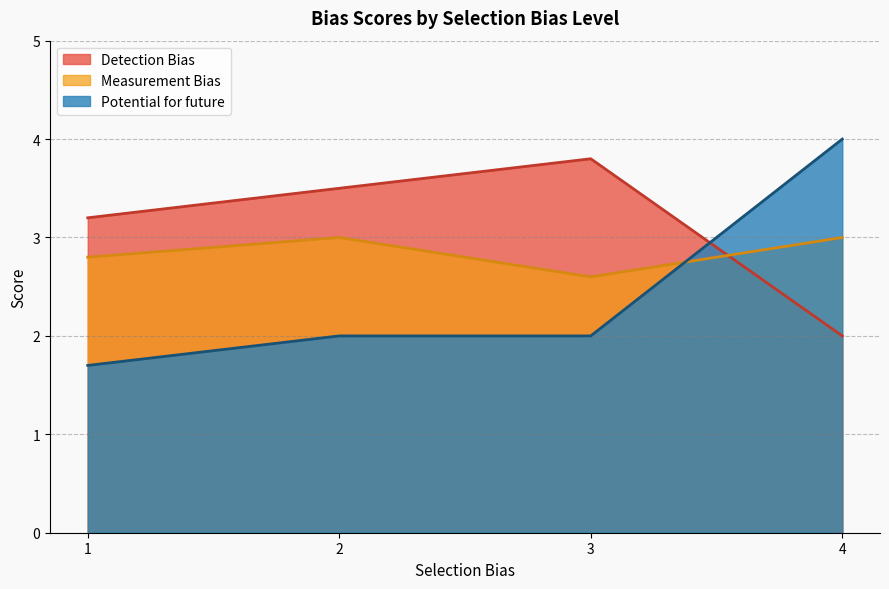

What is the maximum value shown in the chart?

4